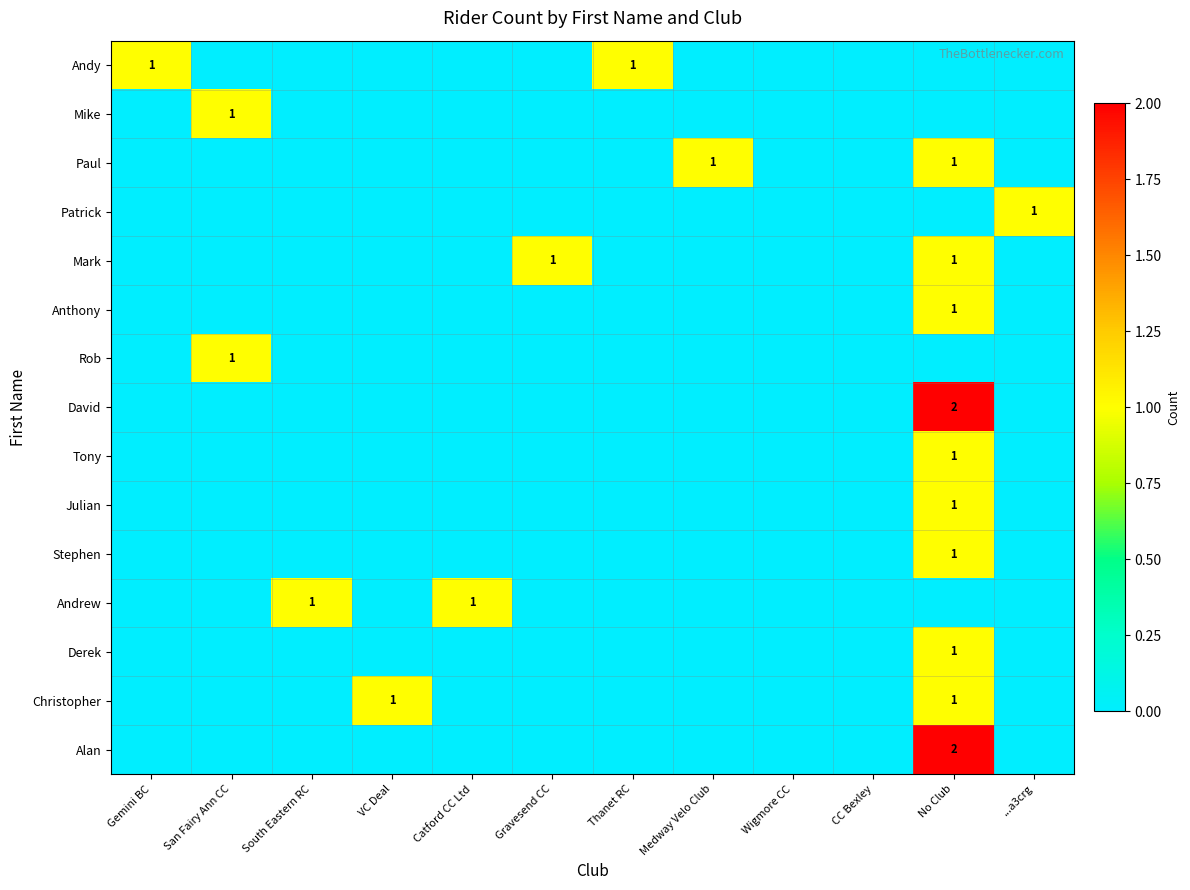

True or false: Mark has a value of 0 at Gravesend CC.

False